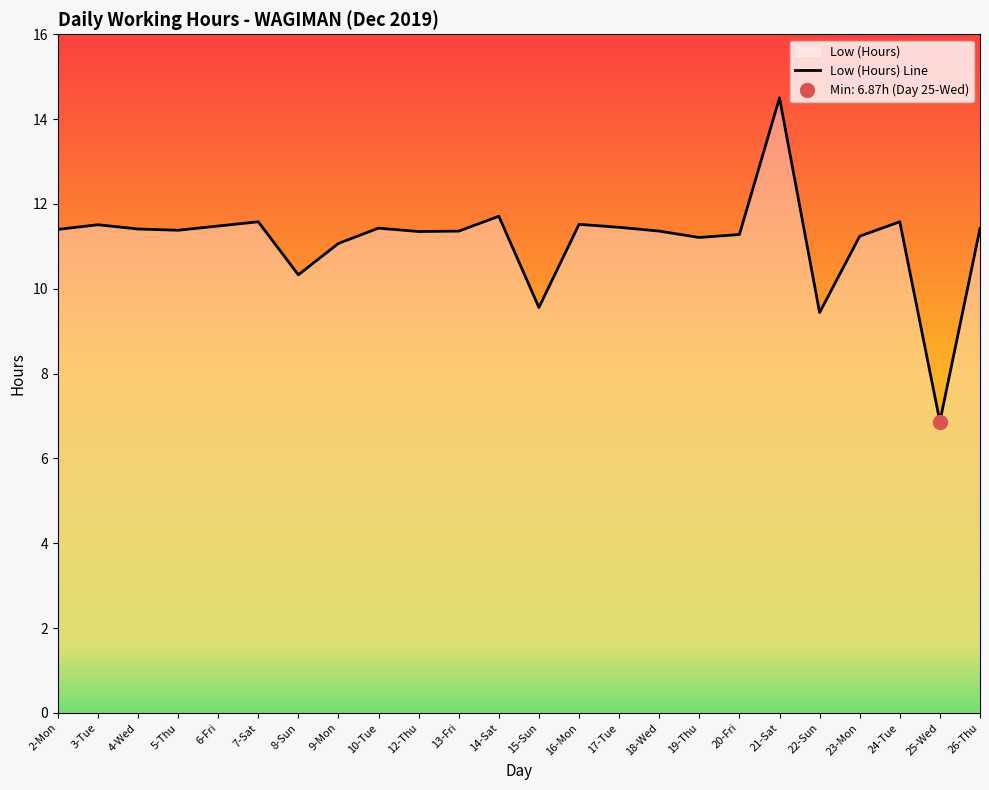

Which has a higher value, 25-Wed or 16-Mon?

16-Mon